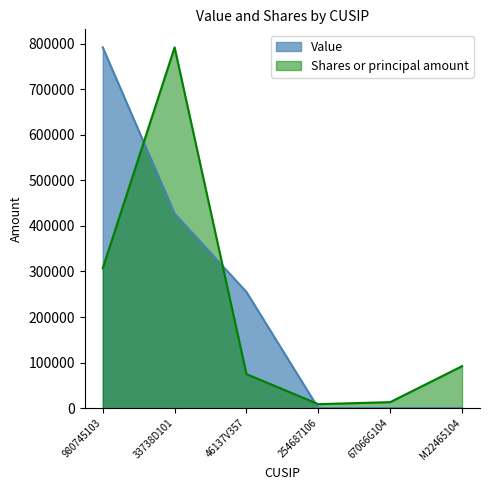

How many intersections are there between Shares or principal amount and Value?

3